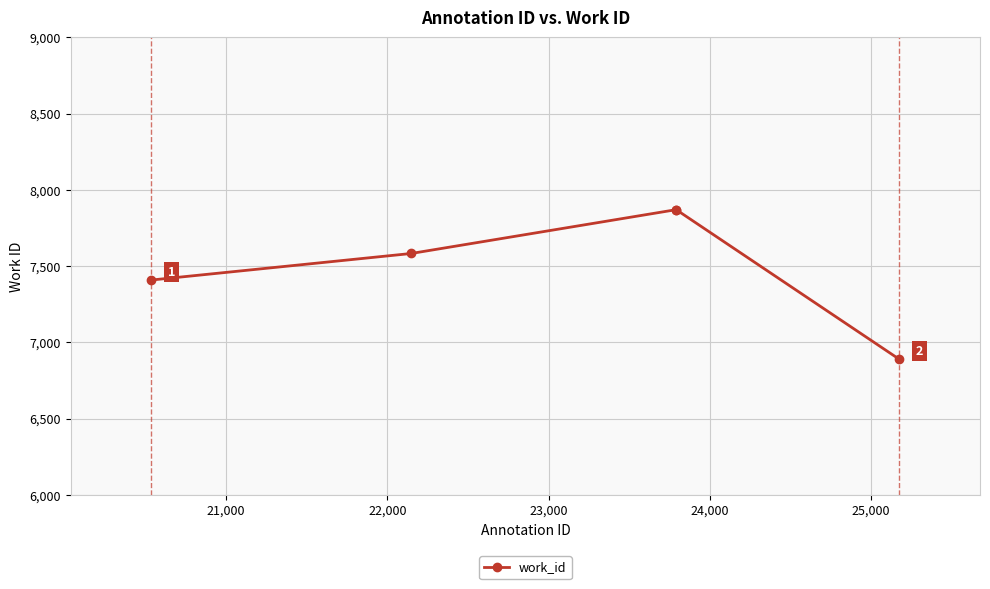

True or false: there are more than 1 points higher than both neighbors.

False